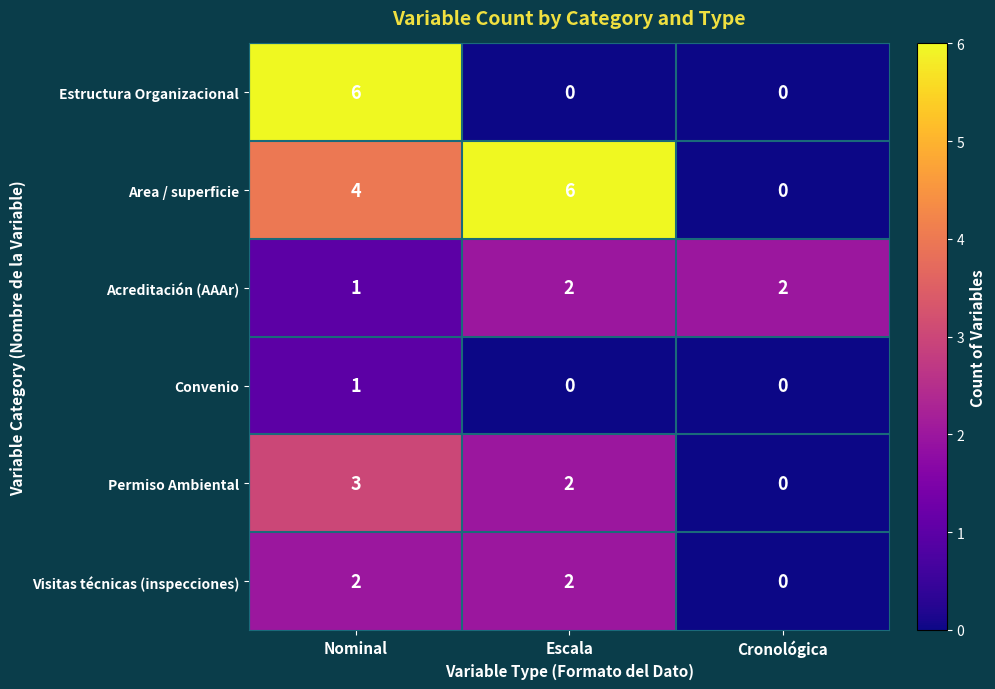

What is the total value across all series at Nominal?

17